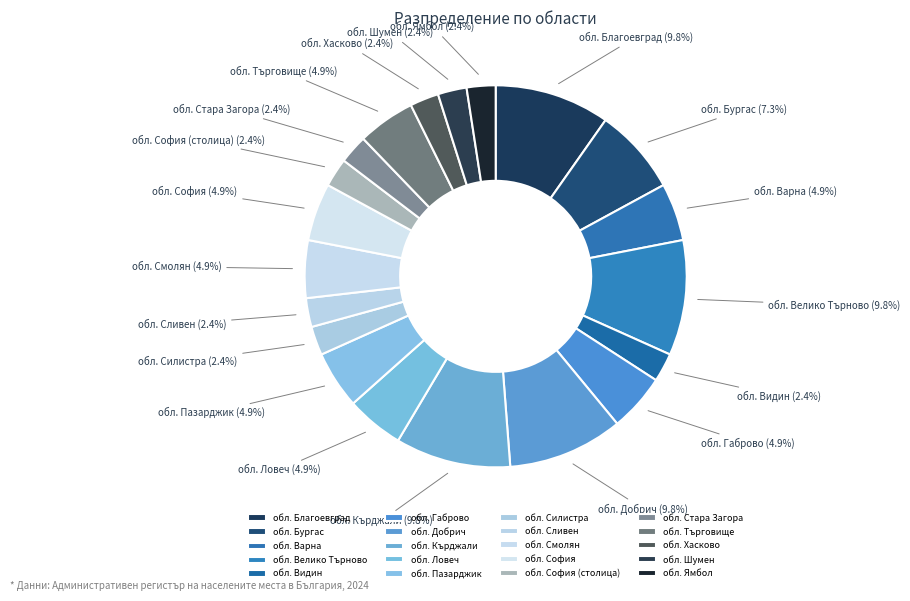

Does обл. Добрич account for over 50% of the chart?

No